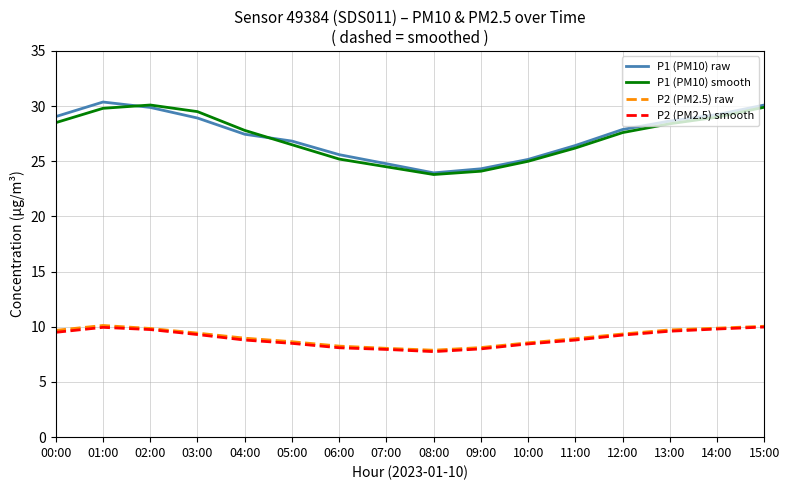

What is the total value across all series at 05:00?

70.5